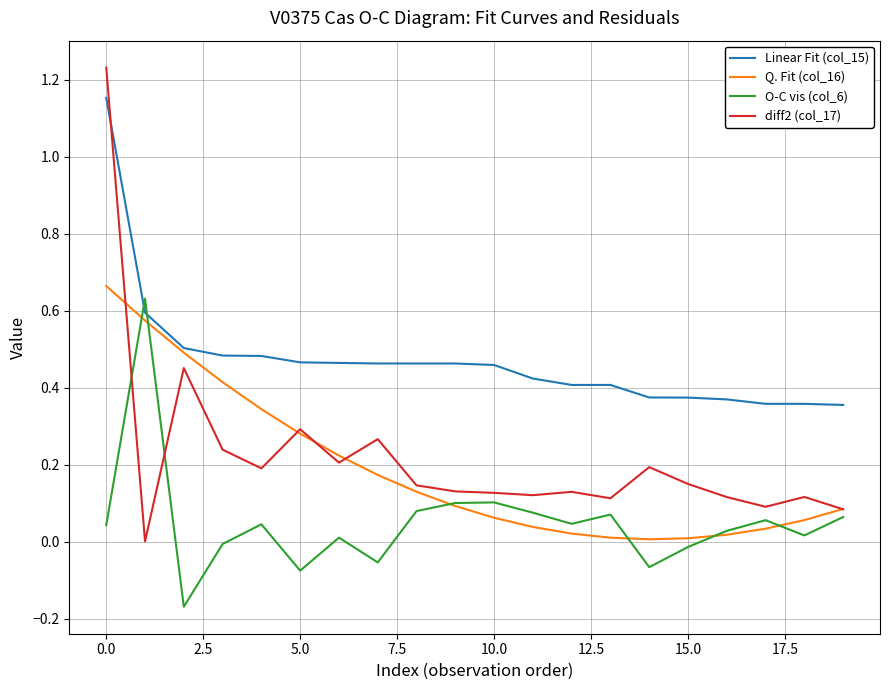

Which series has the largest total across all categories?

Linear Fit (col_15)